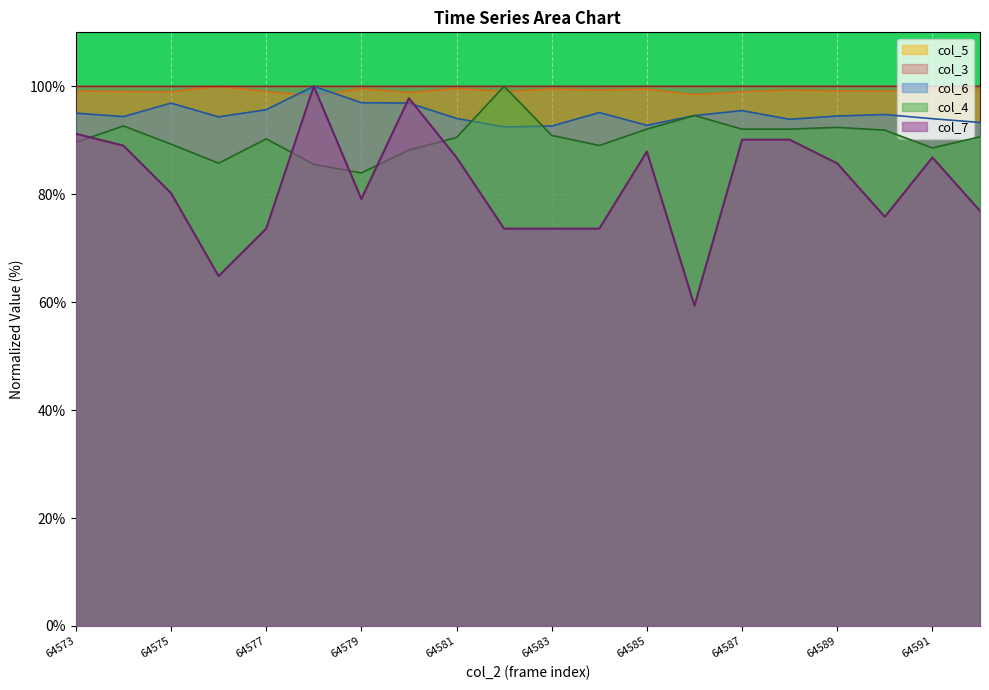

Which category has the lowest value in the col_3 series?

64573